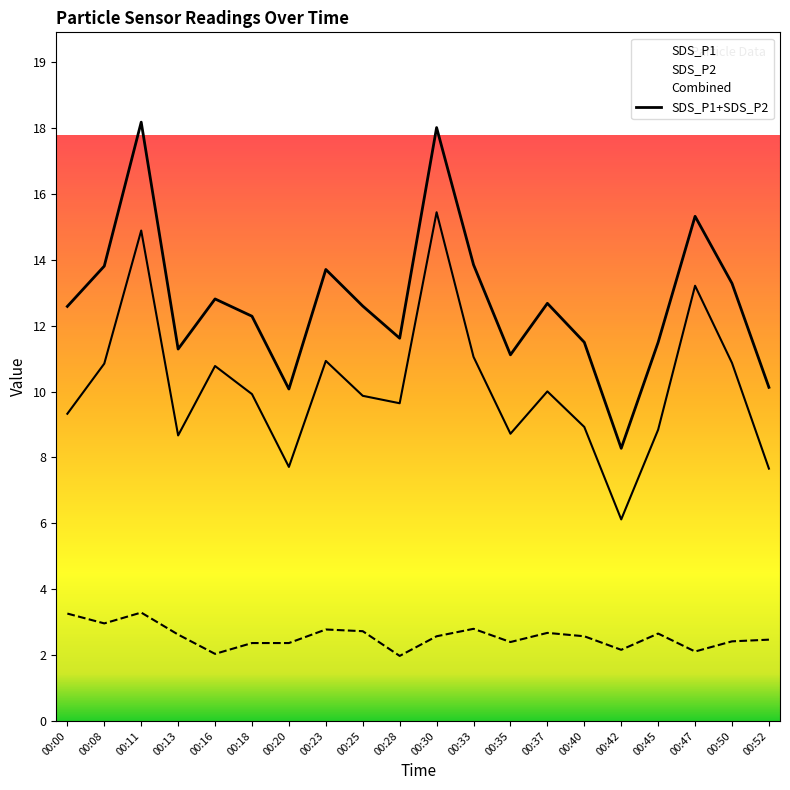

True or false: SDS_P2 and SDS_P1 cross at least once.

False